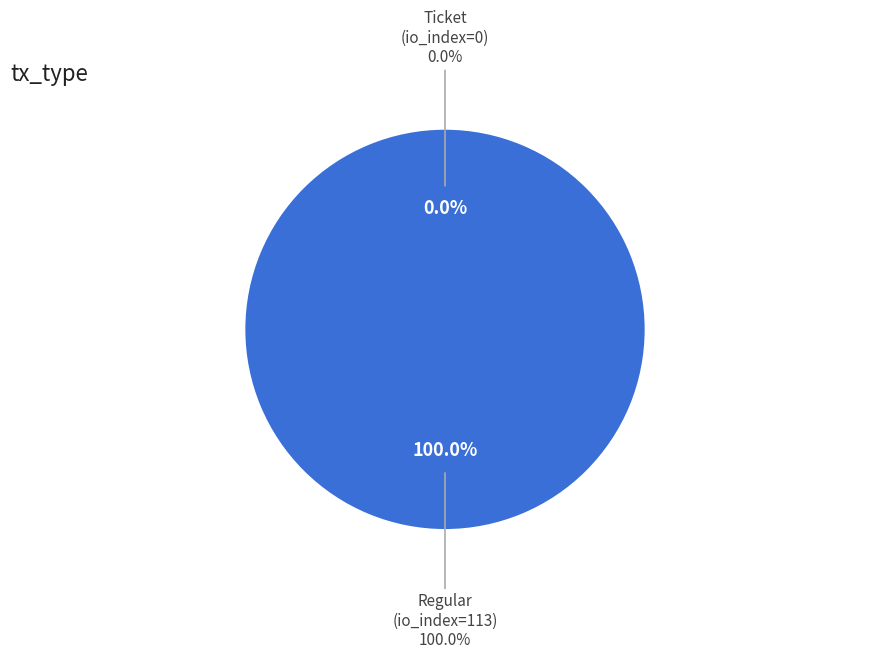

To the nearest percent, what portion does Regular (io_index=113) represent?

100%